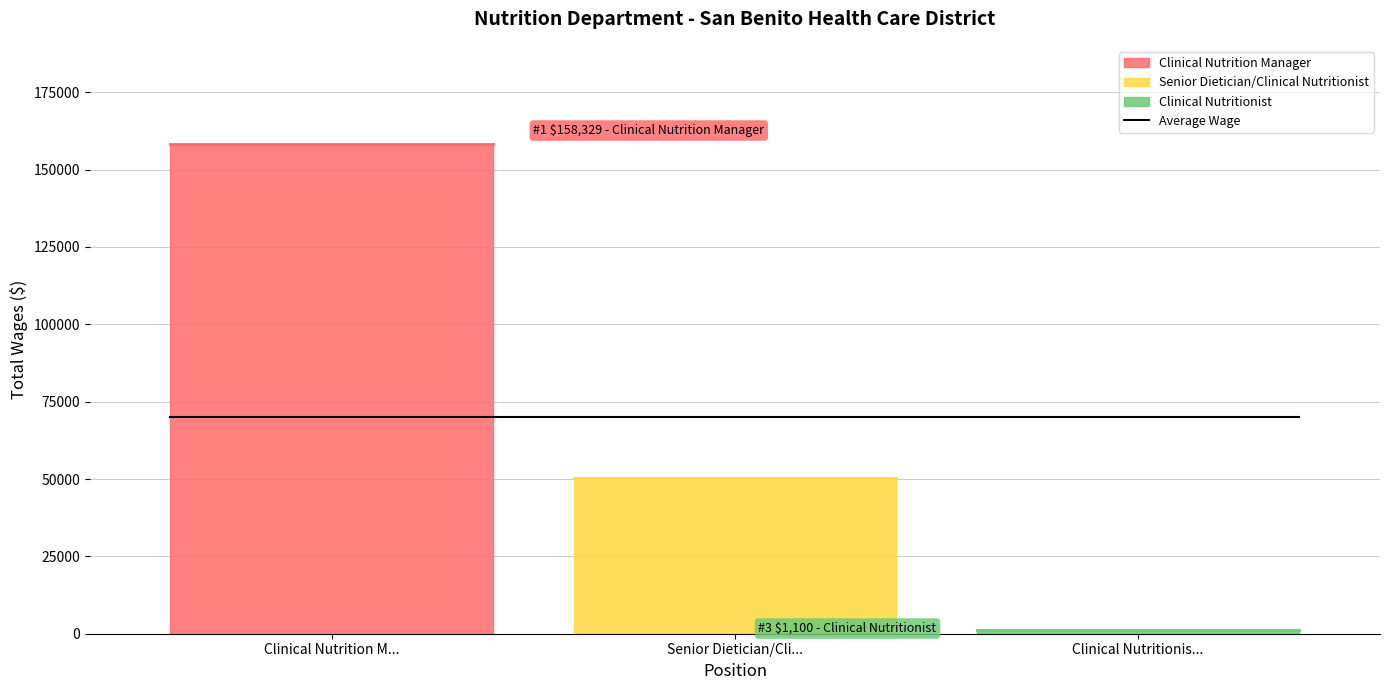

How many values are below 50227?

1